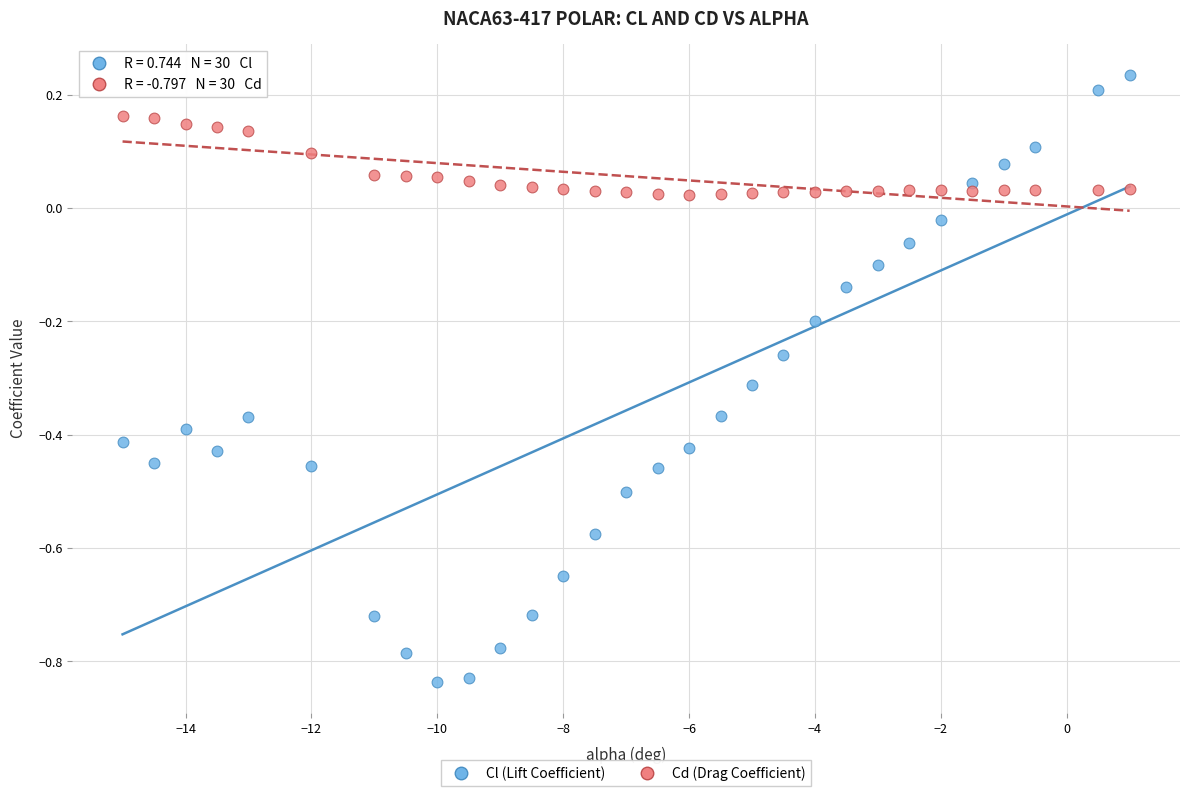

Which series reaches the maximum Y coordinate?

Cl (Lift Coefficient)